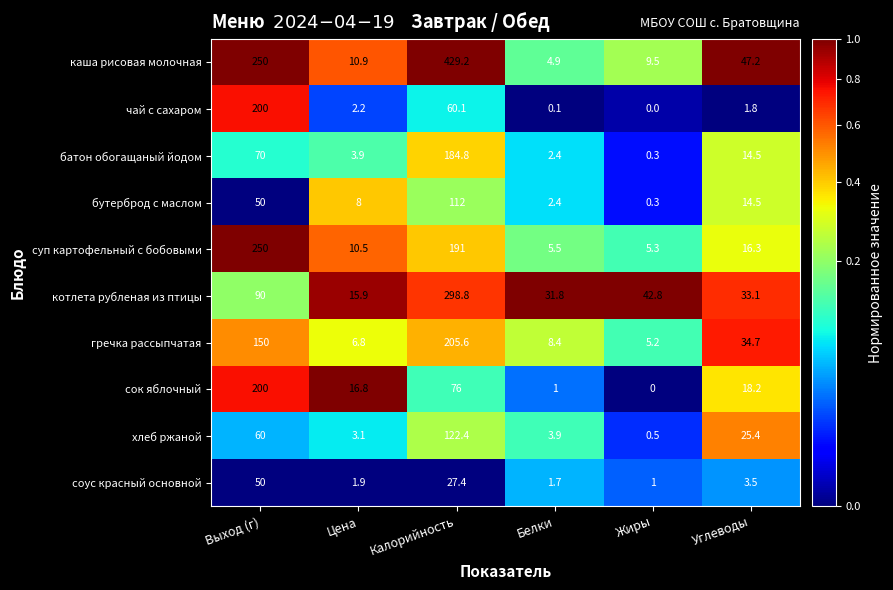

Is it true that хлеб ржаной equals 3.1 at Цена?

True